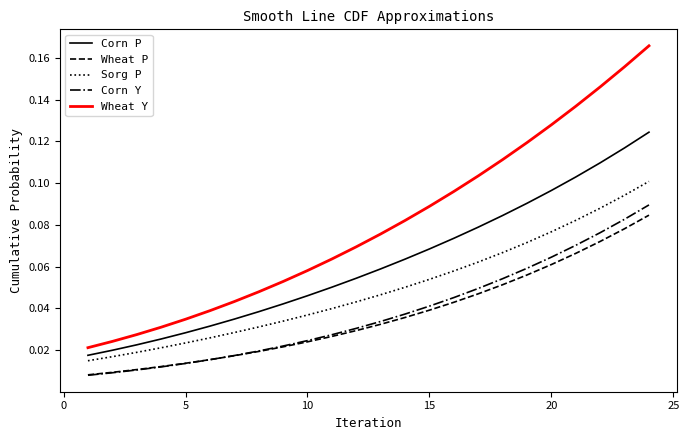

How many lines are shown in the chart?

5